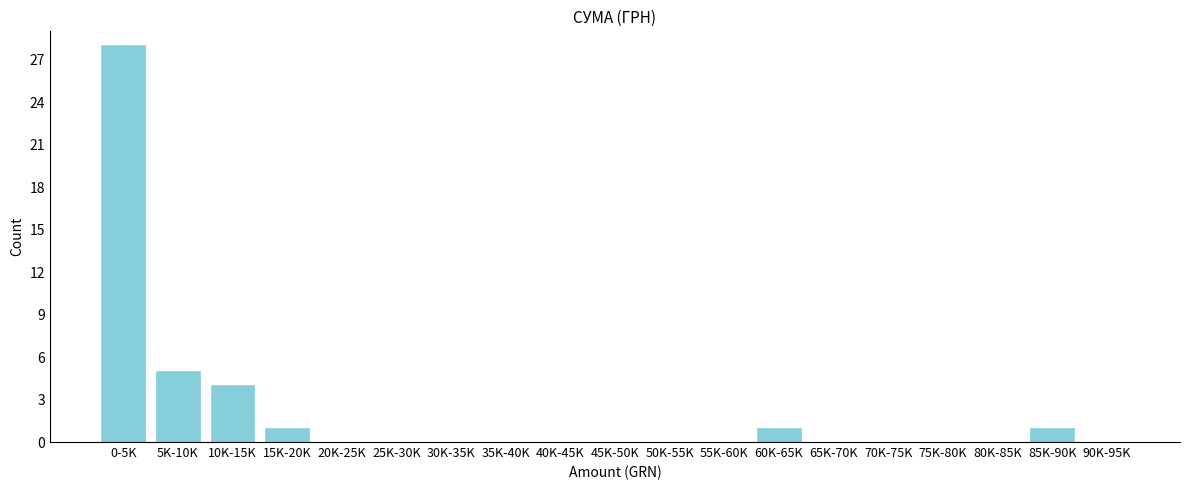

Reading left to right, transcribe all the data shown in this chart.

0-5K=28	5K-10K=5	10K-15K=4	15K-20K=1	20K-25K=0	25K-30K=0	30K-35K=0	35K-40K=0	40K-45K=0	45K-50K=0	50K-55K=0	55K-60K=0	60K-65K=1	65K-70K=0	70K-75K=0	75K-80K=0	80K-85K=0	85K-90K=1	90K-95K=0